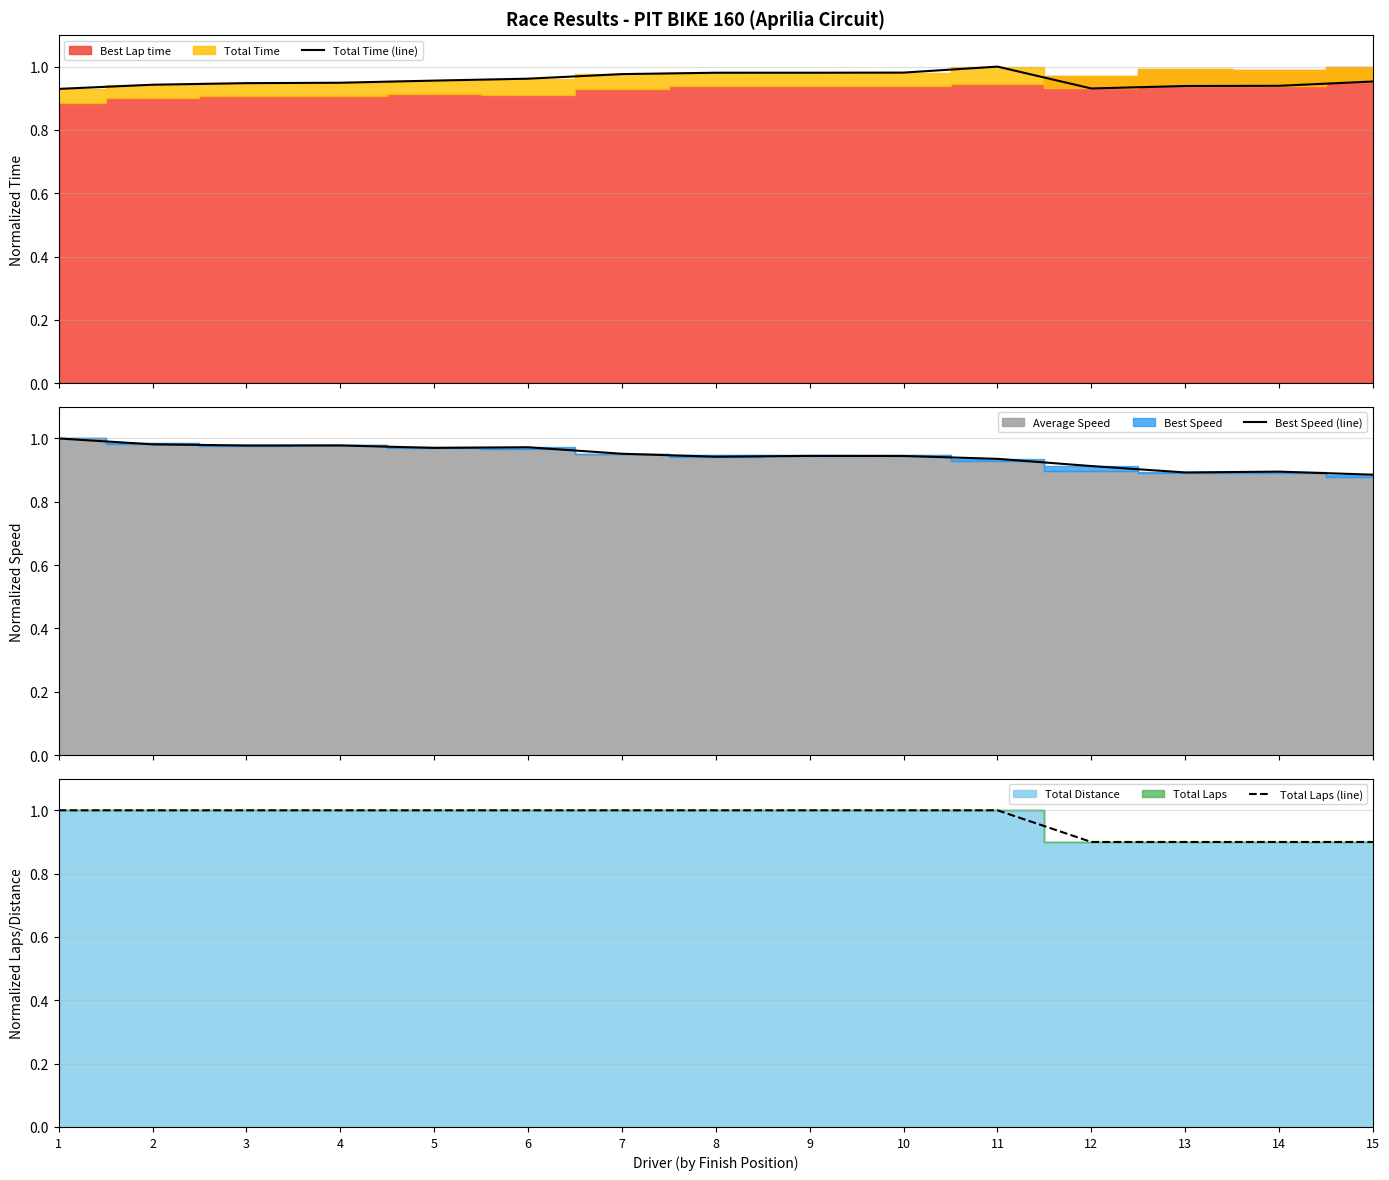

True or false: Total Time (line) and Total Laps (line) intersect in this chart.

False